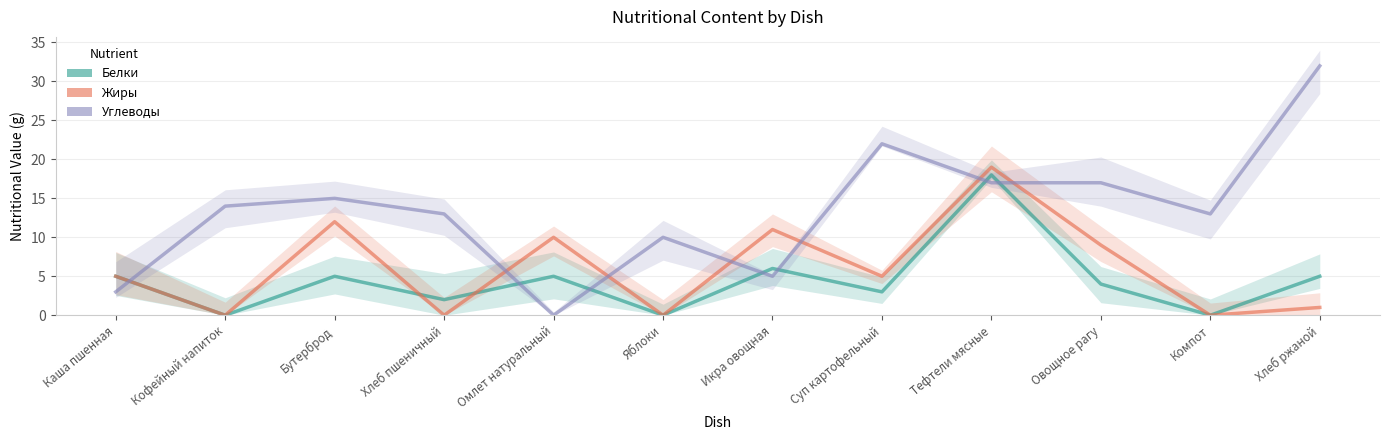

Where is Белки nearest to the value 9?

Икра овощная